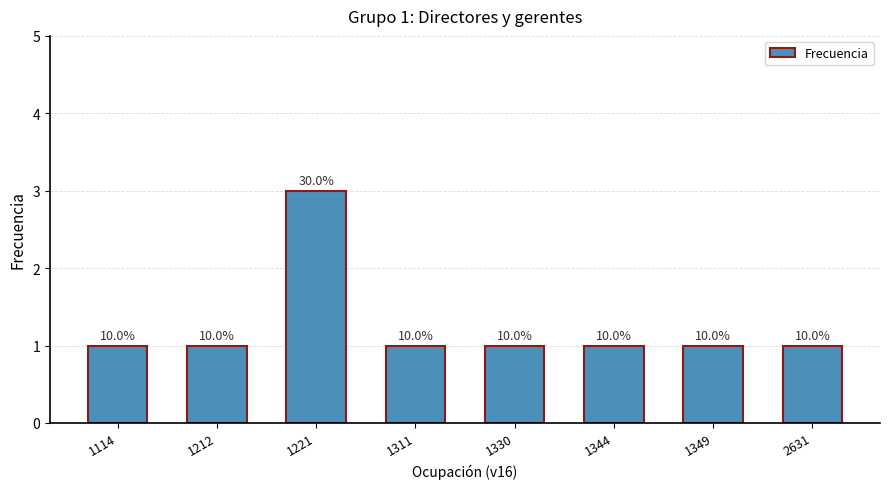

How many bars are there in total?

8